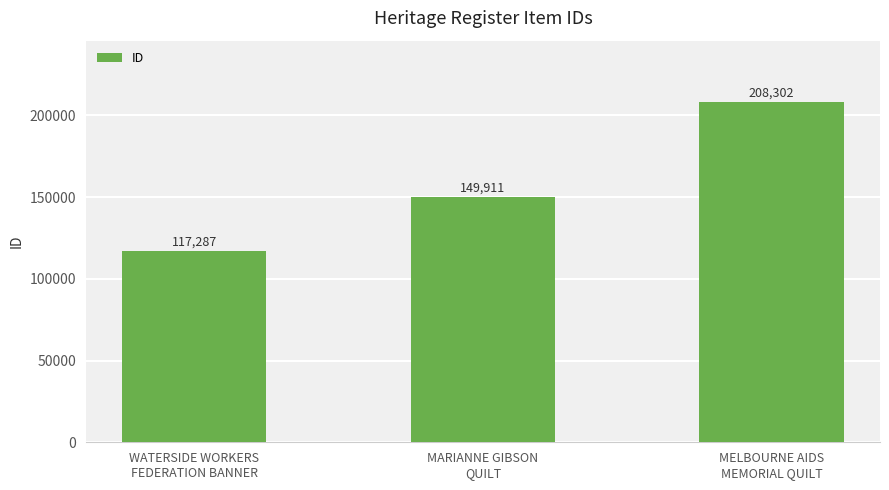

Which has a higher value, WATERSIDE WORKERS
FEDERATION BANNER or MELBOURNE AIDS
MEMORIAL QUILT?

MELBOURNE AIDS
MEMORIAL QUILT